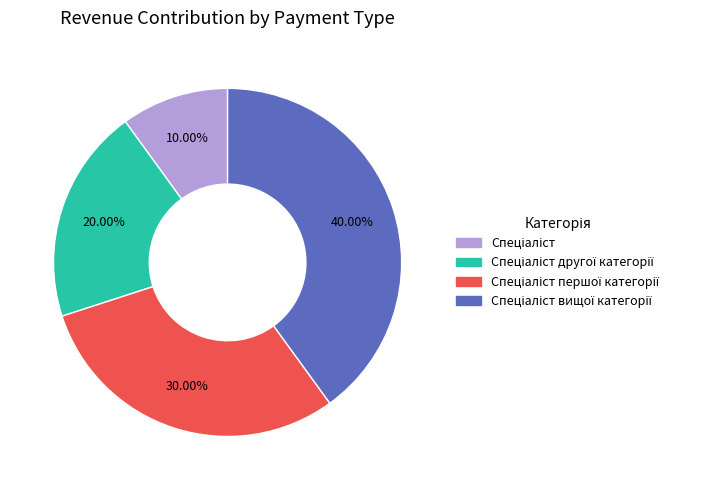

Does any single category account for the majority?

No